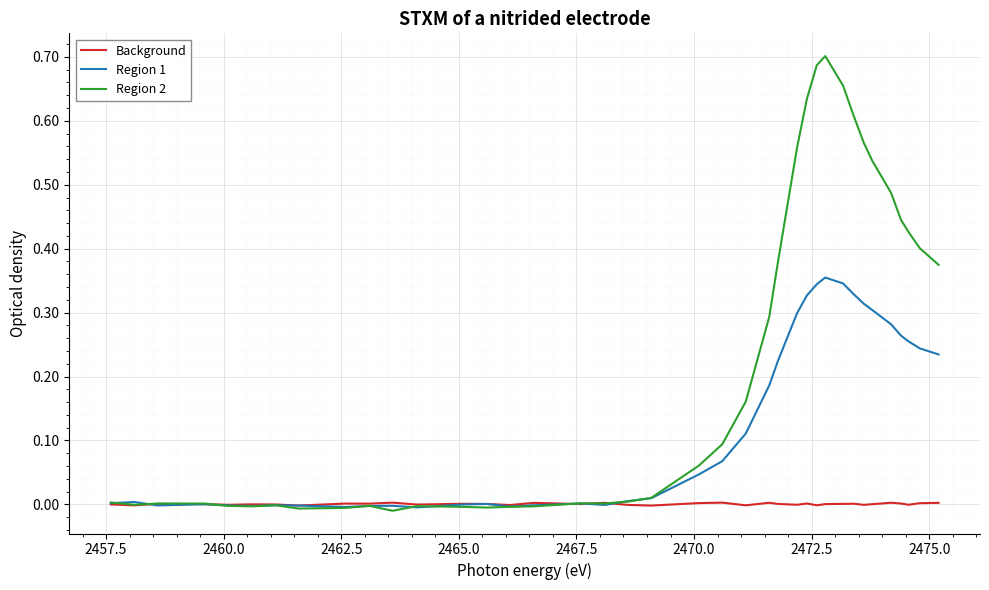

Rank the series by their maximum value, from highest to lowest.

Region 2, Region 1, Background